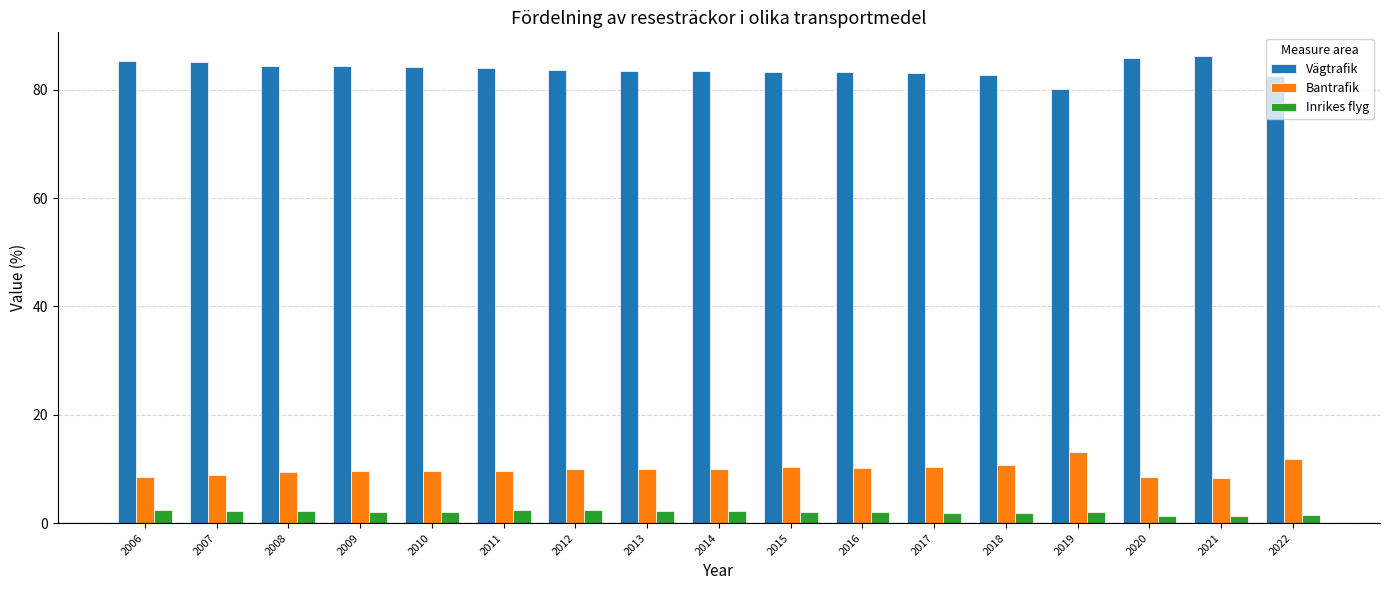

Is the value of Vägtrafik at 2006 greater than the value of Inrikes flyg at 2020?

Yes